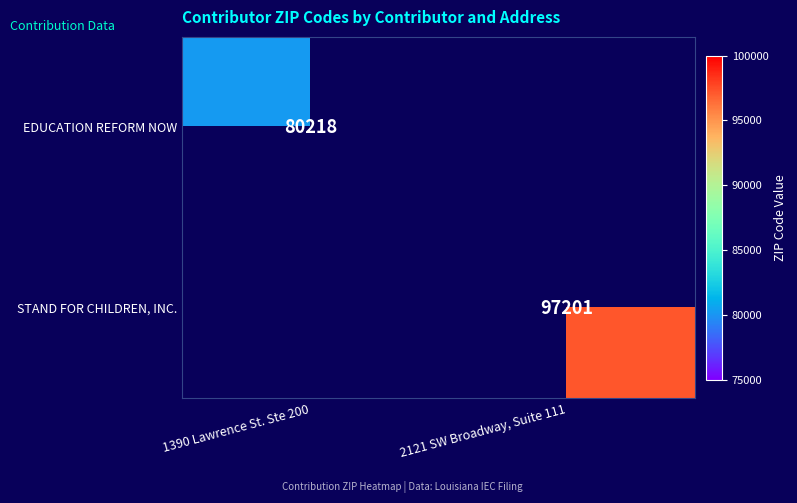

Is the value of EDUCATION REFORM NOW at 1390 Lawrence St. Ste 200 greater than the value of STAND FOR CHILDREN, INC. at 2121 SW Broadway, Suite 111?

No